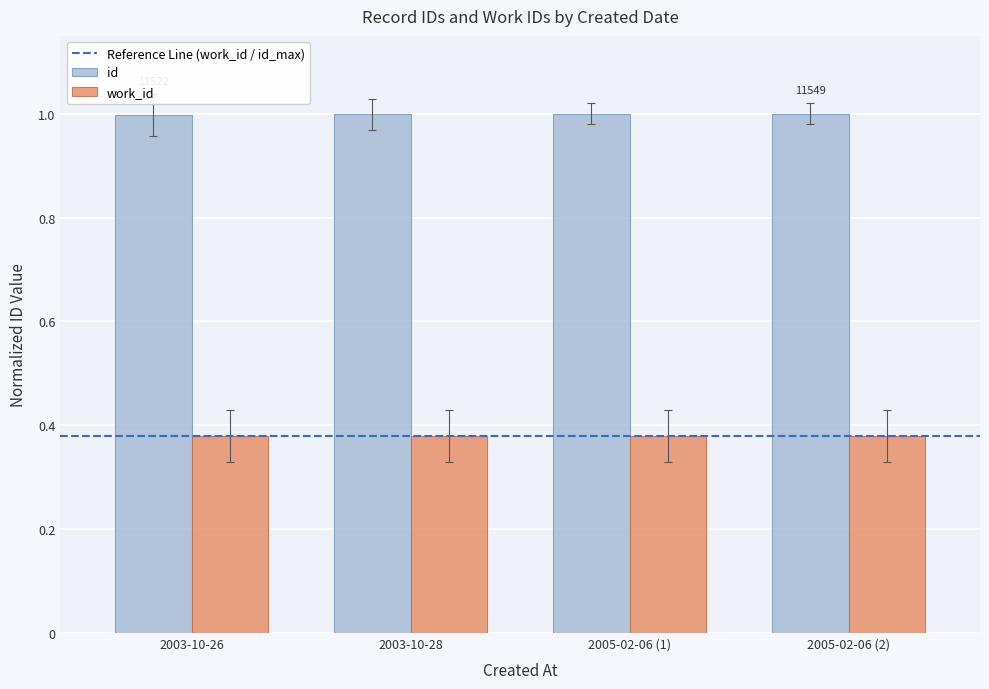

The id series shows 1.0 at 2003-10-26. True or false?

True